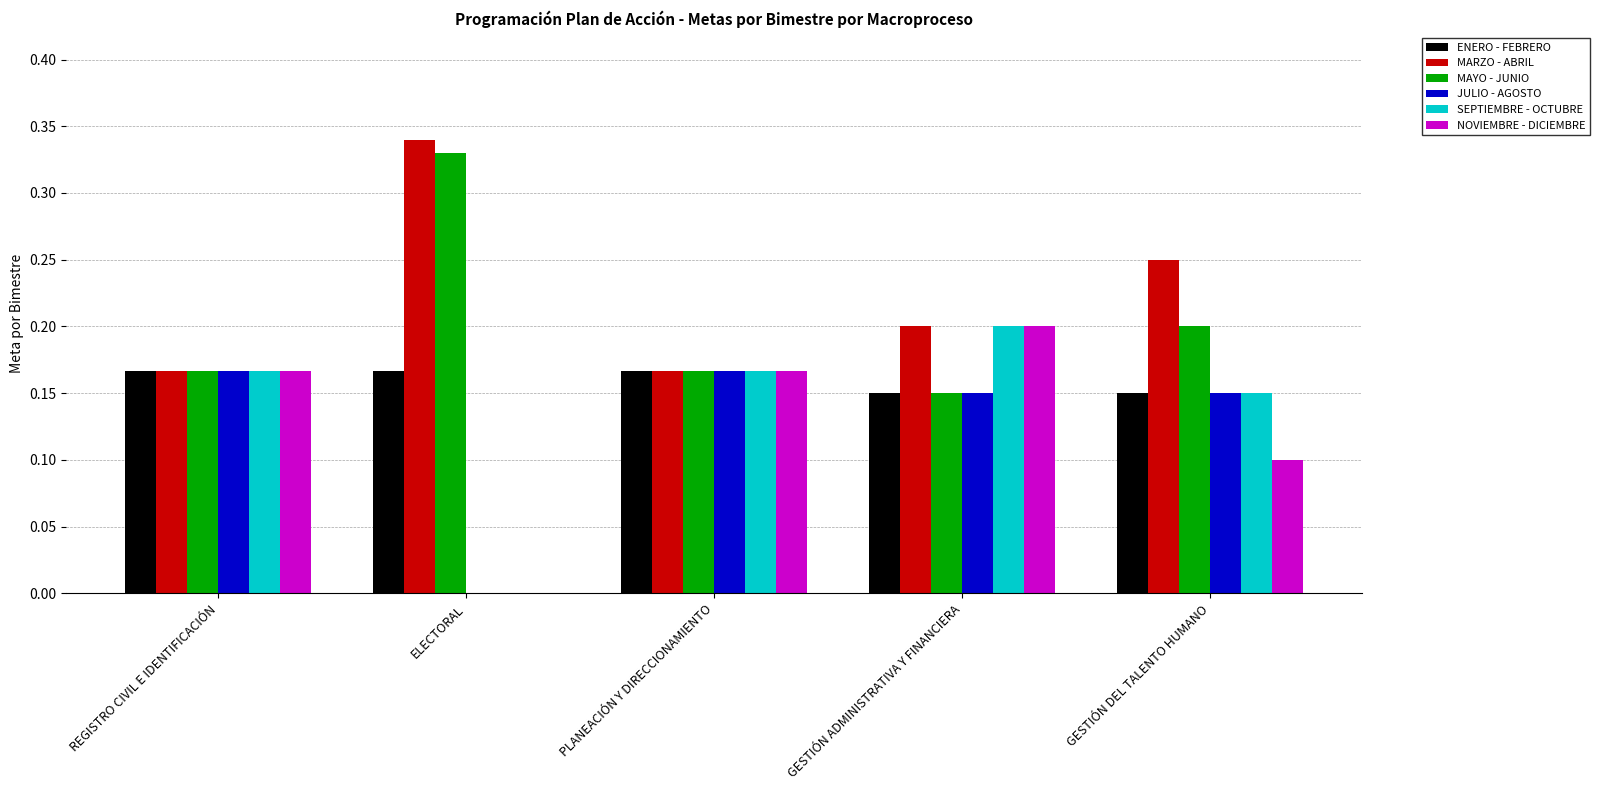

Which category has the highest value across all series?

ELECTORAL